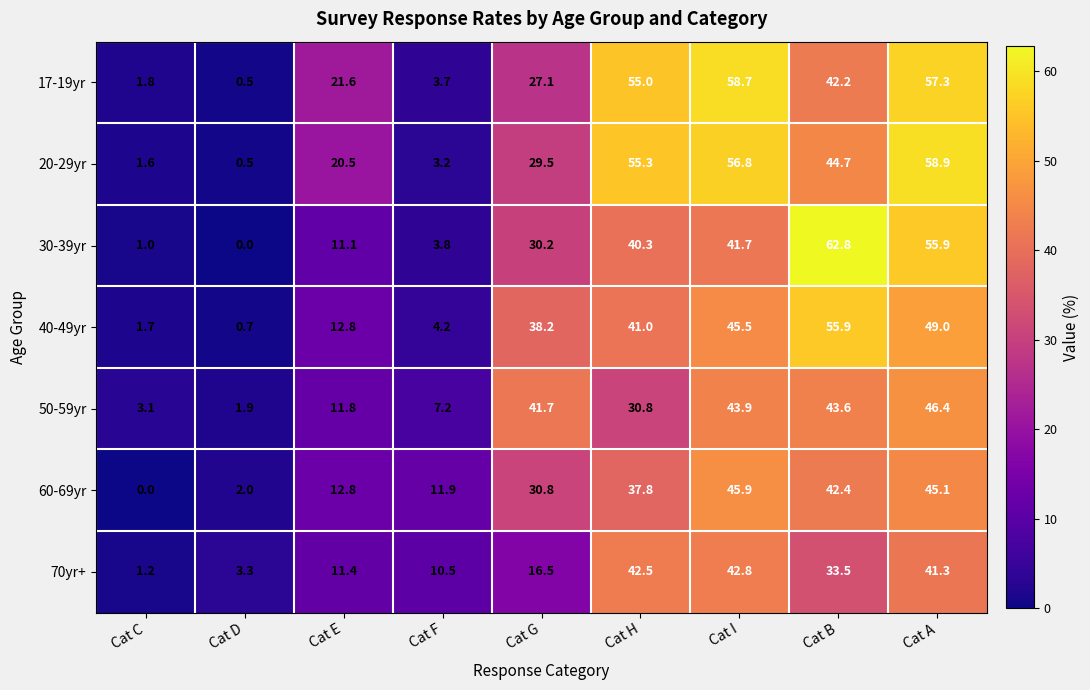

Is it true that 70yr+ equals 1.1 at Cat D?

False